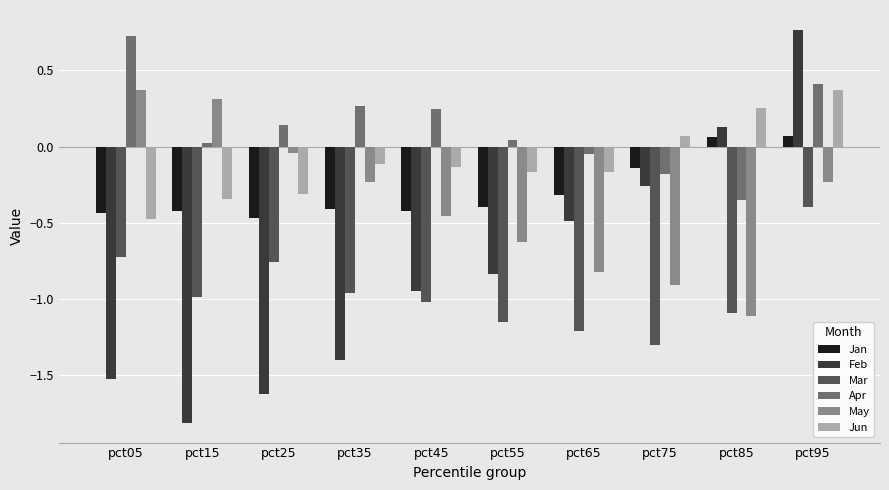

What is the difference between the second highest and second lowest values in the May series?

1.2